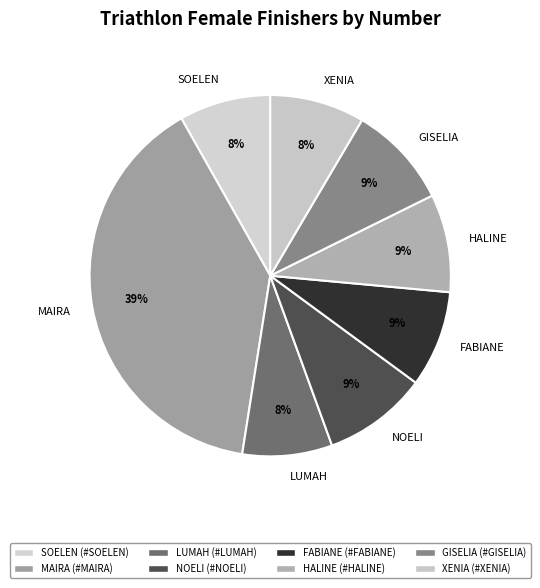

How many segments does this pie chart have?

8